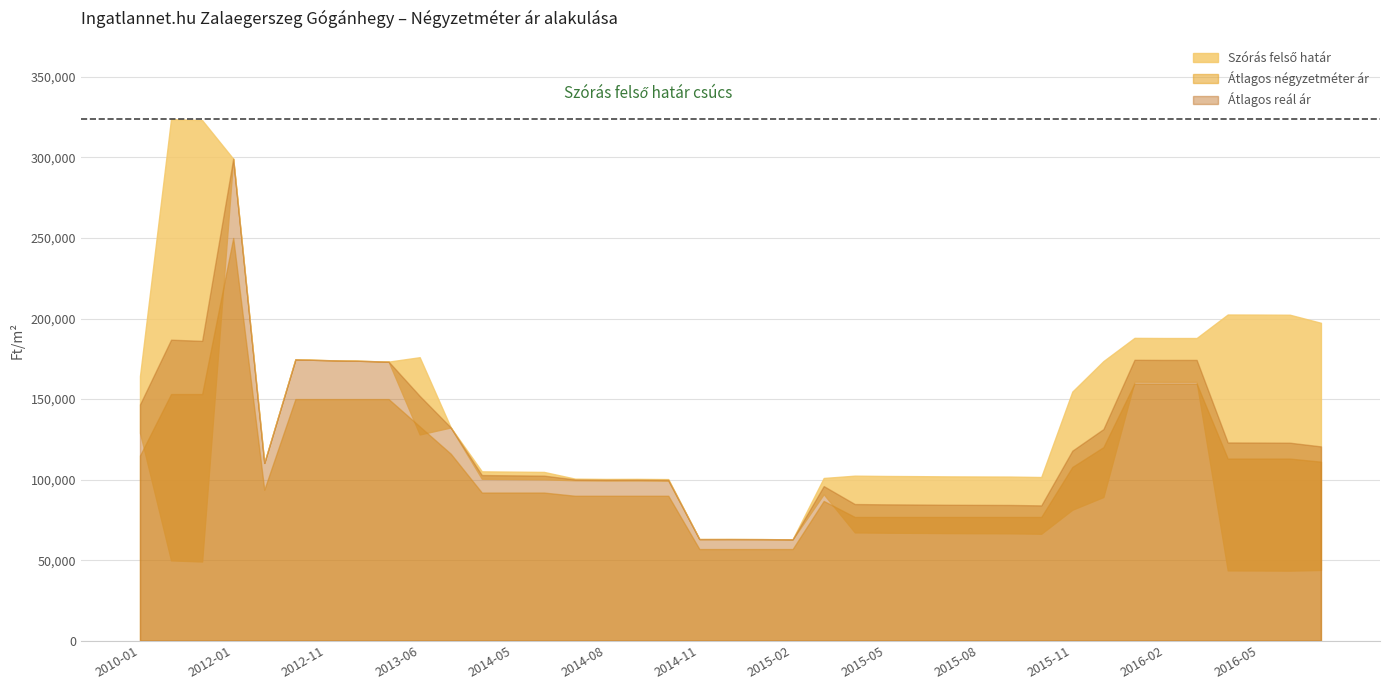

True or false: Szórás felső határ has more than 2 points higher than both neighbors.

True